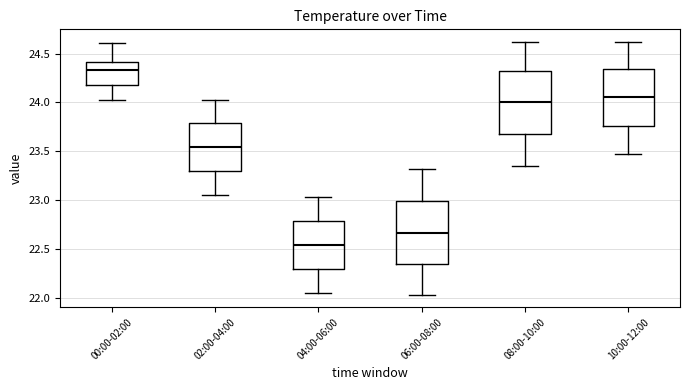

Reading left to right, transcribe this box plot: for each box, give where its median line is, the range the box spans, and where its two whiskers end, as read against the y-axis. The values are not printed on the chart, so give them approximately, as read against the axis.

00:00-02:00: median 24.35, box 24.20 to 24.40, whiskers 24.05 to 24.60
02:00-04:00: median 23.55, box 23.30 to 23.80, whiskers 23.05 to 24.00
04:00-06:00: median 22.55, box 22.30 to 22.80, whiskers 22.05 to 23.05
06:00-08:00: median 22.65, box 22.35 to 23.00, whiskers 22.05 to 23.30
08:00-10:00: median 24.00, box 23.65 to 24.35, whiskers 23.35 to 24.60
10:00-12:00: median 24.05, box 23.75 to 24.35, whiskers 23.45 to 24.60